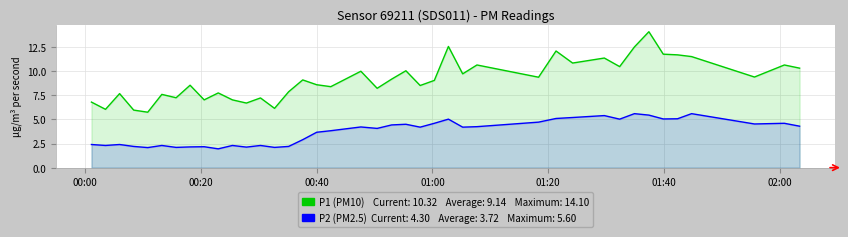

Does the chart display data point markers on the line(s)?

No